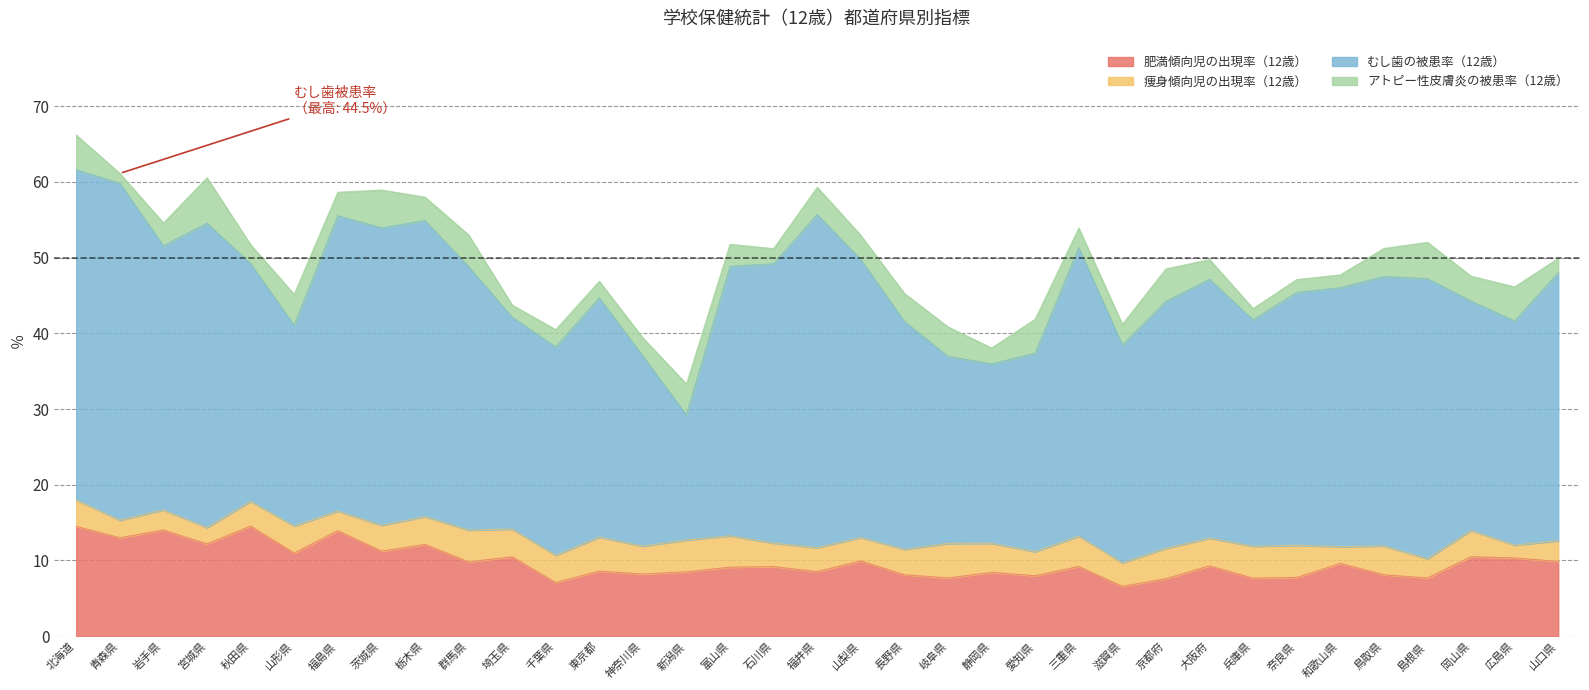

True or false: 肥満傾向児の出現率（12歳） has a value of 13.5 at 山口県.

False